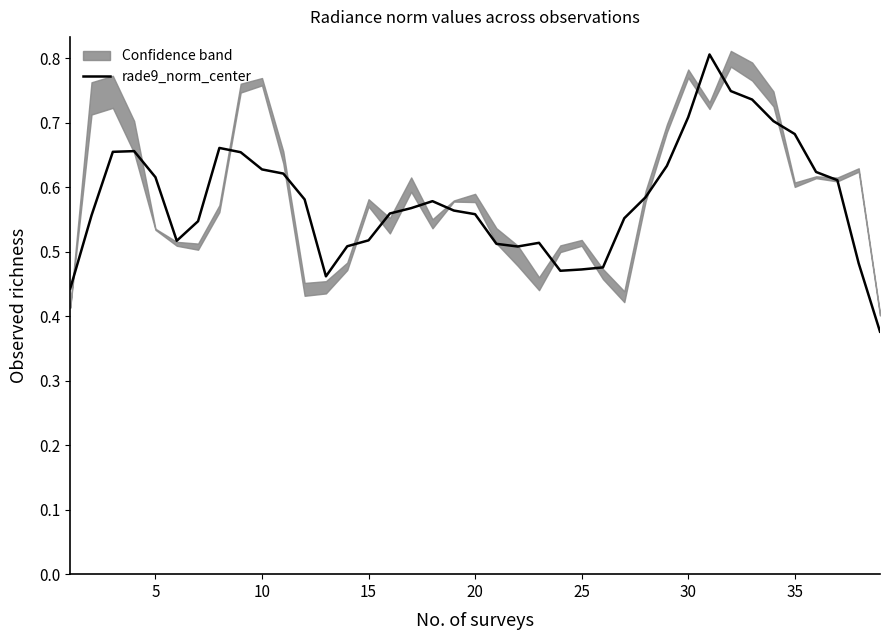

Does the chart have visible grid lines?

No